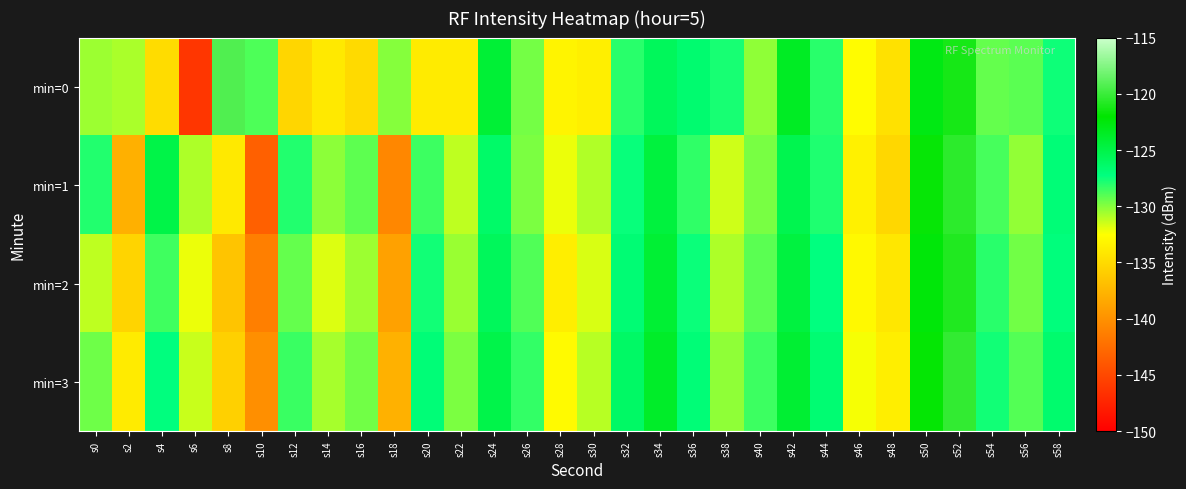

What is the greatest value displayed?

-119.3